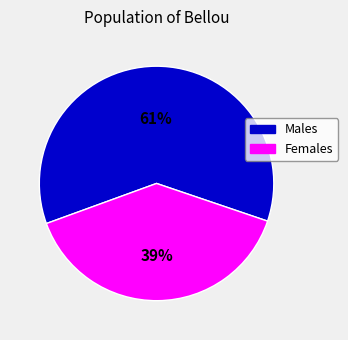

Does any single category account for the majority?

Yes